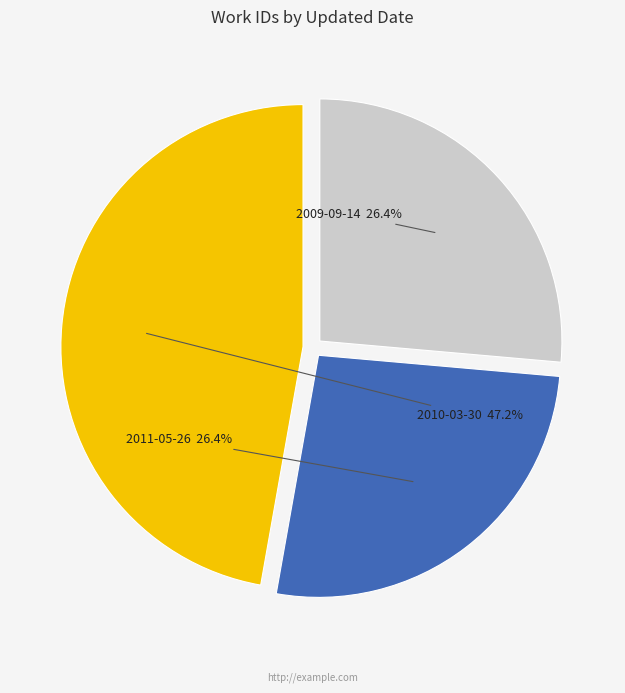

Which has a higher value, 2009-09-14 or 2010-03-30?

2010-03-30